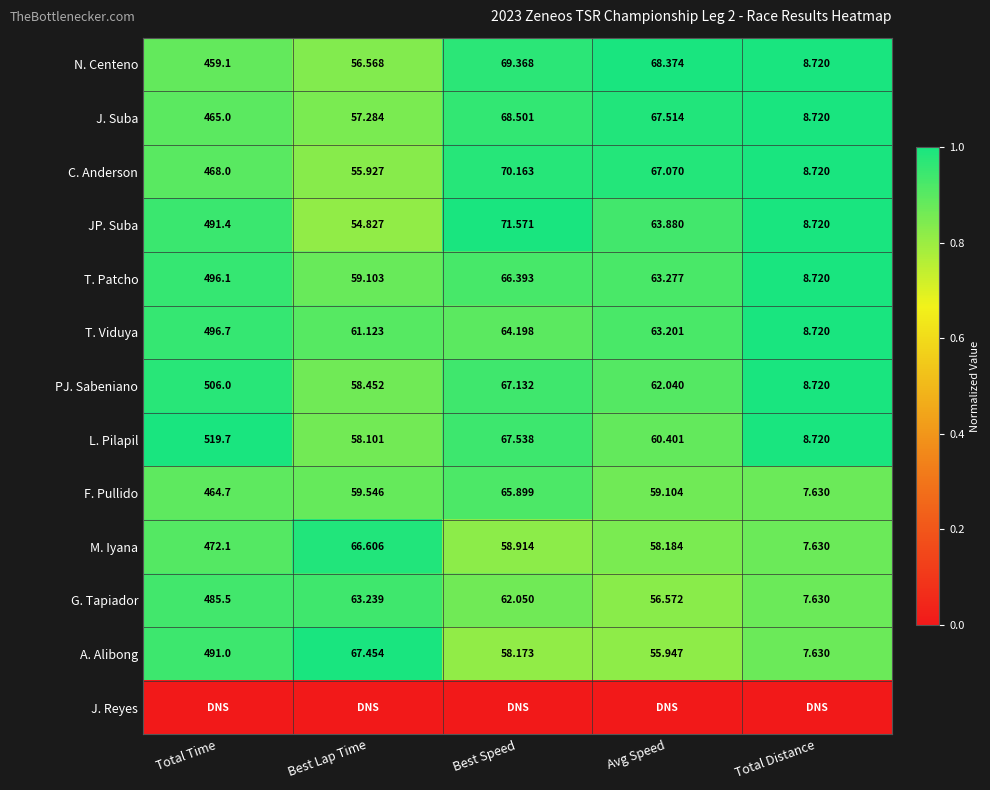

At which label does A. Alibong reach its minimum?

Total Distance